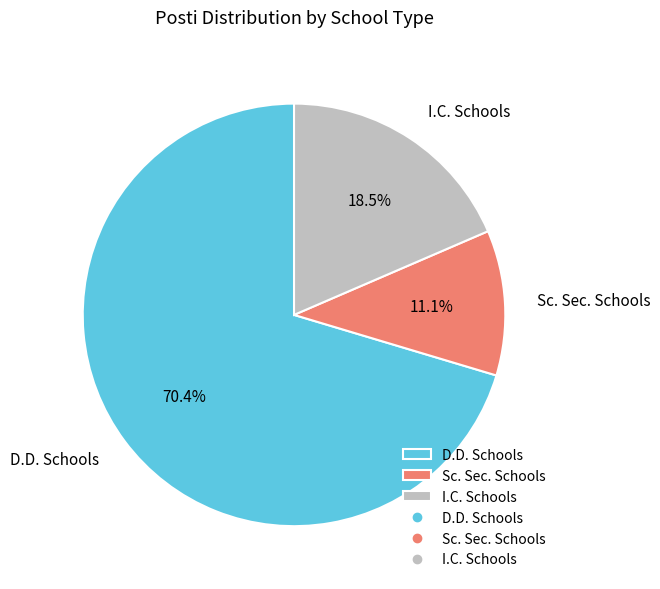

Combined, do Sc. Sec. Schools and I.C. Schools account for over 50%?

No